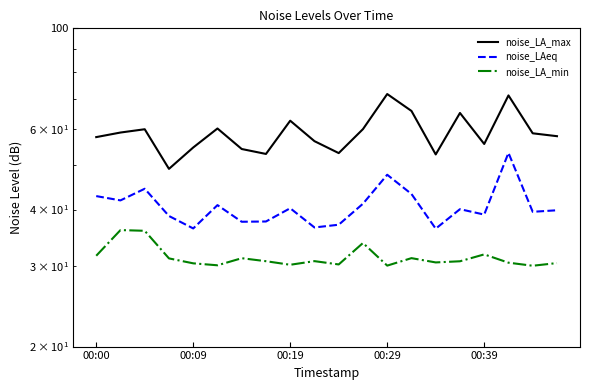

What is the difference between the highest and lowest values at 00:00?

26.0